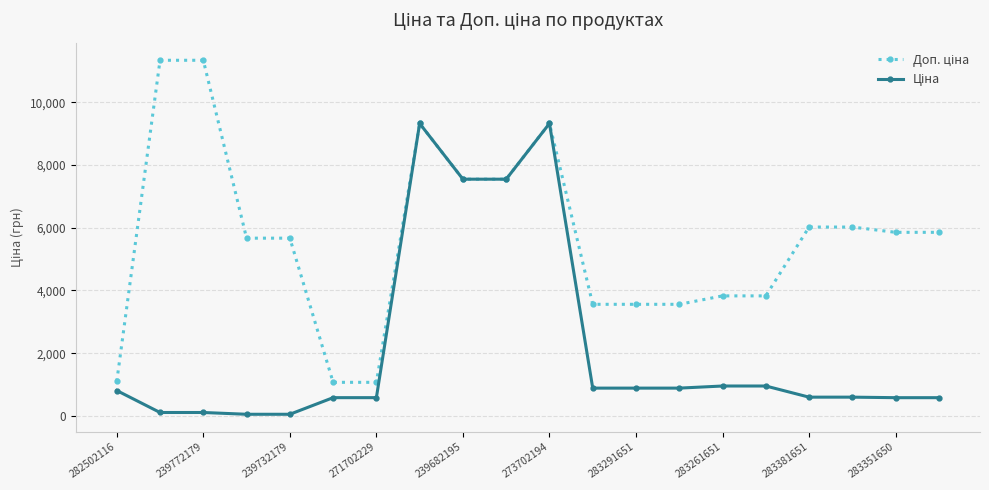

Is this an area chart (filled region under the line)?

No